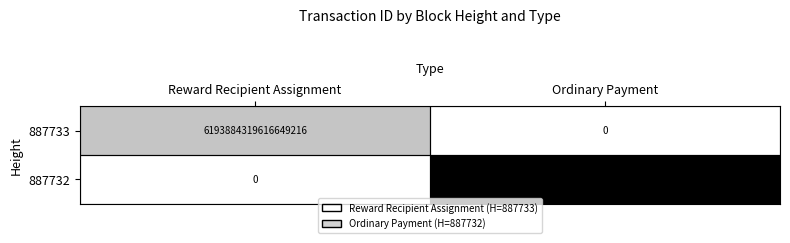

Which series changed the most between Reward Recipient Assignment and Ordinary Payment?

887732